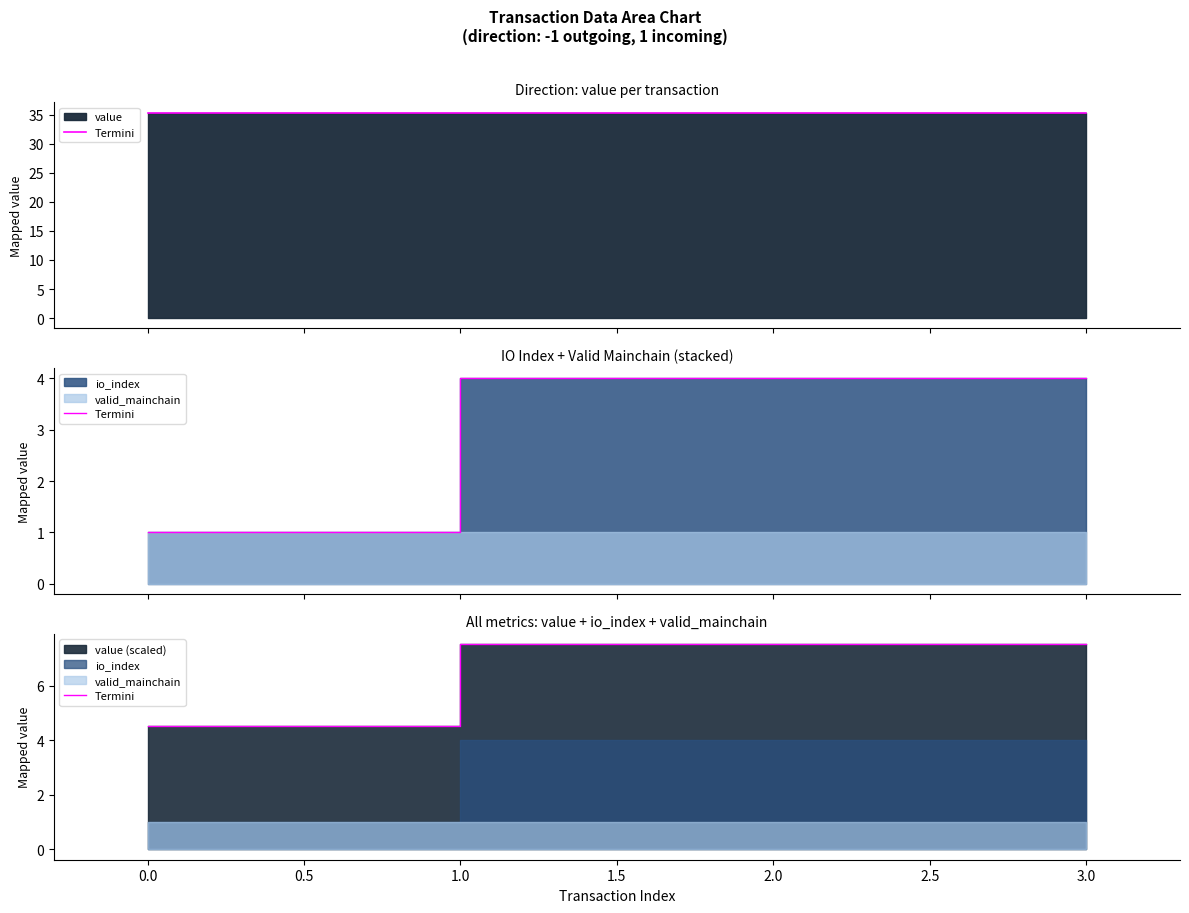

The value at 2.0 is 3.9. True or false?

False